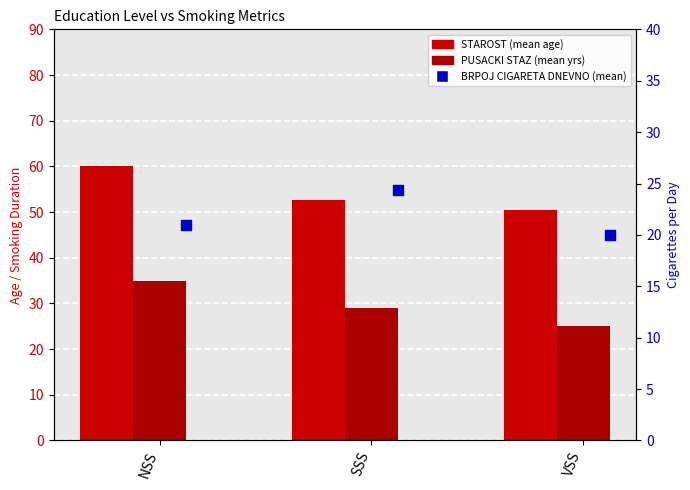

What are all the series names shown in the legend?

STAROST (mean age), PUSACKI STAZ (mean yrs), BRPOJ CIGARETA DNEVNO (mean)